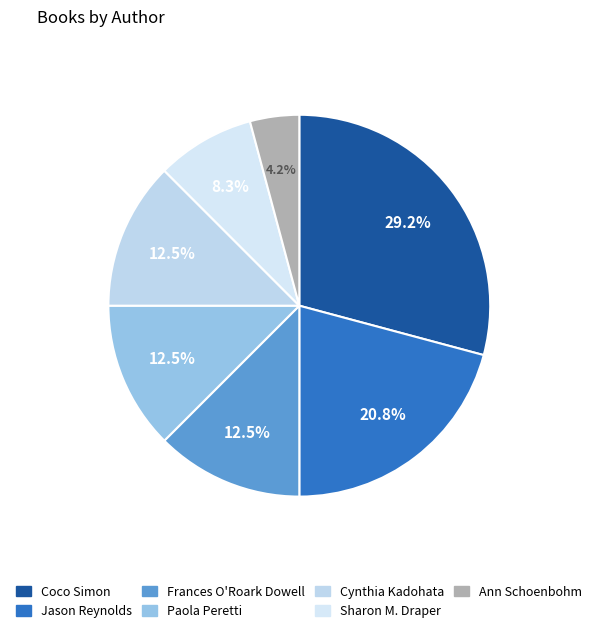

What percentage is the Jason Reynolds slice, to the nearest percent?

21%